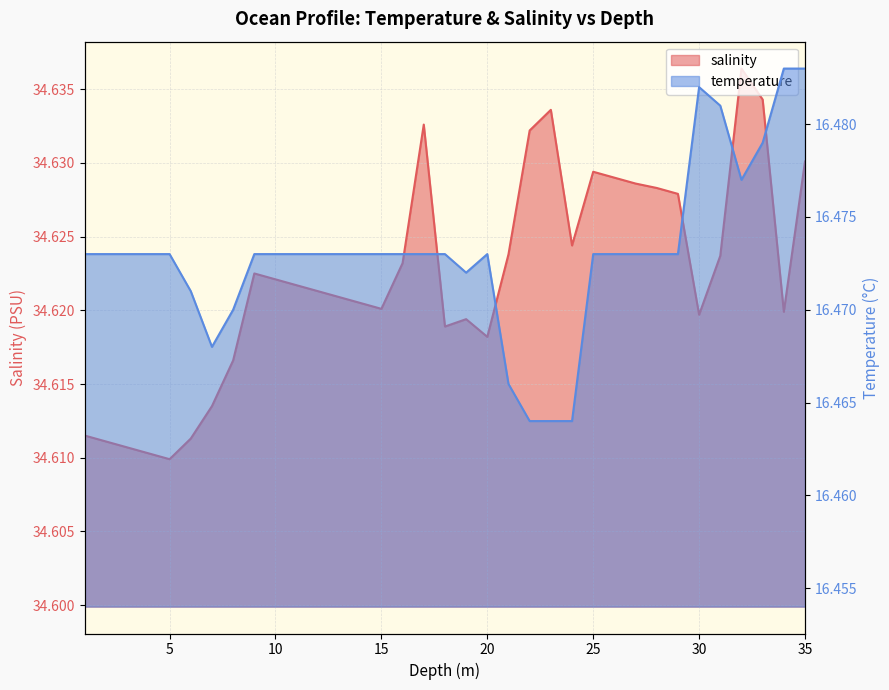

What are all the series names shown in the legend?

salinity, temperature